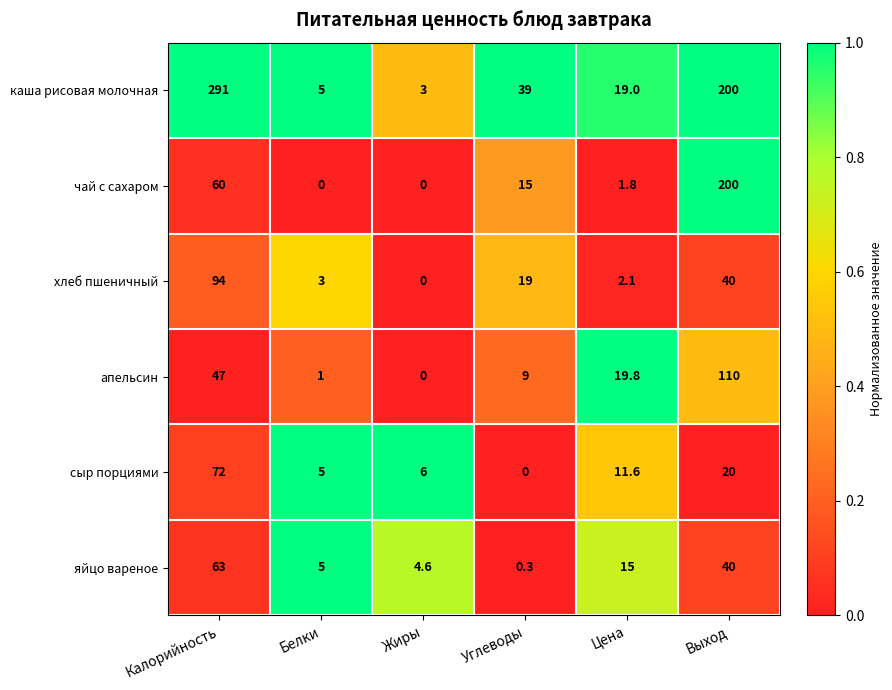

Is it true that каша рисовая молочная equals 8.0 at Белки?

False